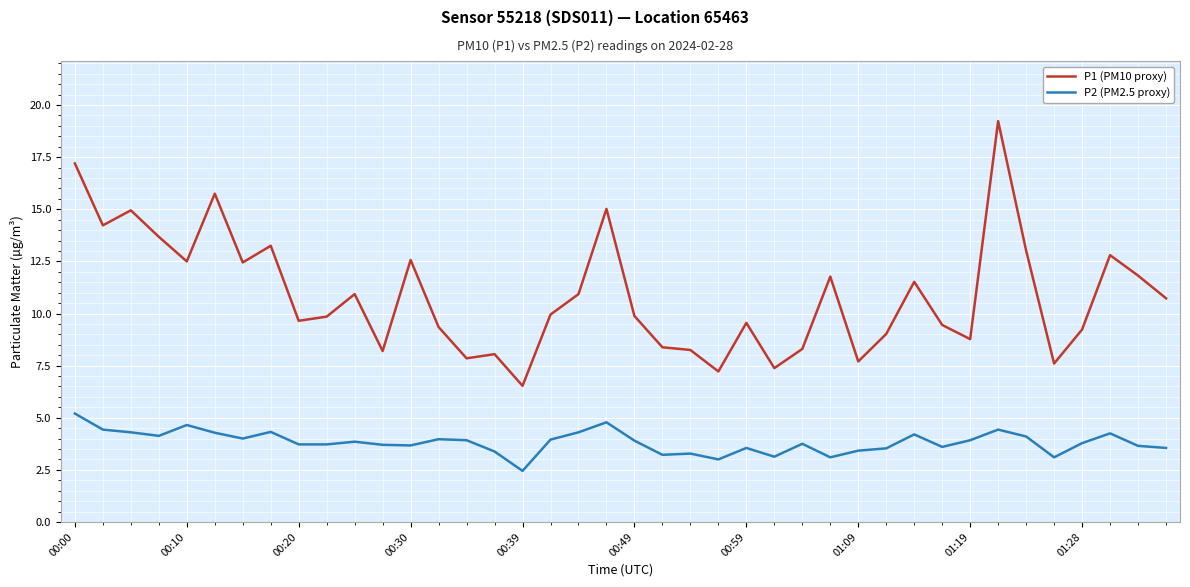

How many distinct data groups are displayed?

2